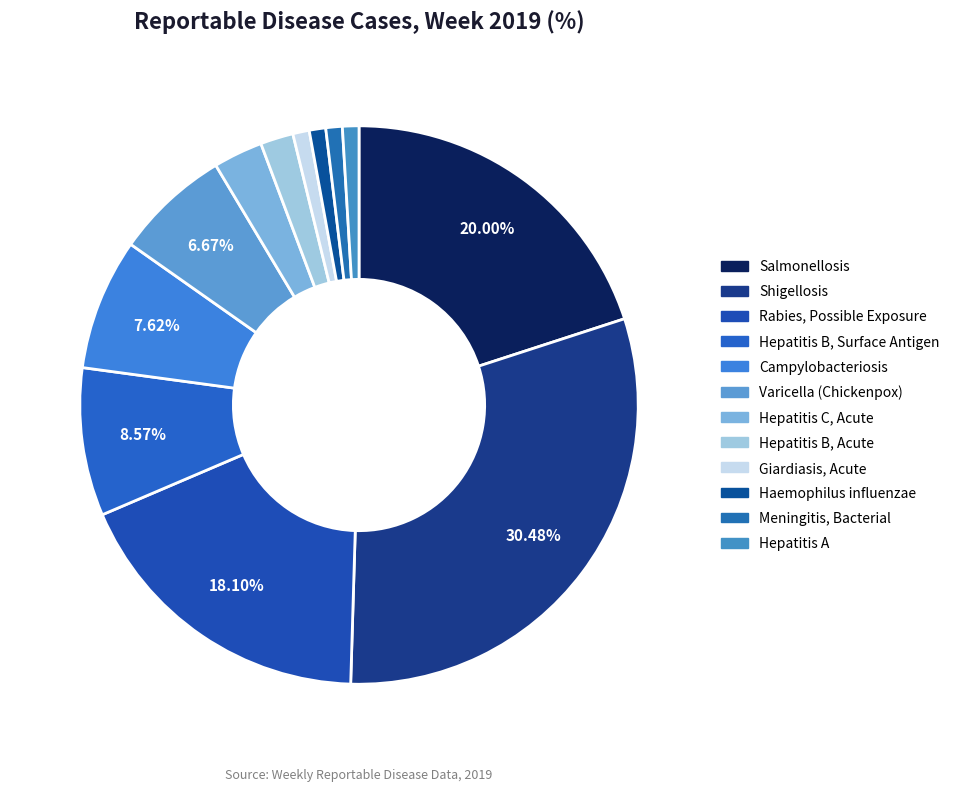

Rank the categories by value from lowest to highest.

Giardiasis, Acute, Haemophilus influenzae, Meningitis, Bacterial, Hepatitis A, Hepatitis B, Acute, Hepatitis C, Acute, Varicella (Chickenpox), Campylobacteriosis, Hepatitis B, Surface Antigen, Rabies, Possible Exposure, Salmonellosis, Shigellosis